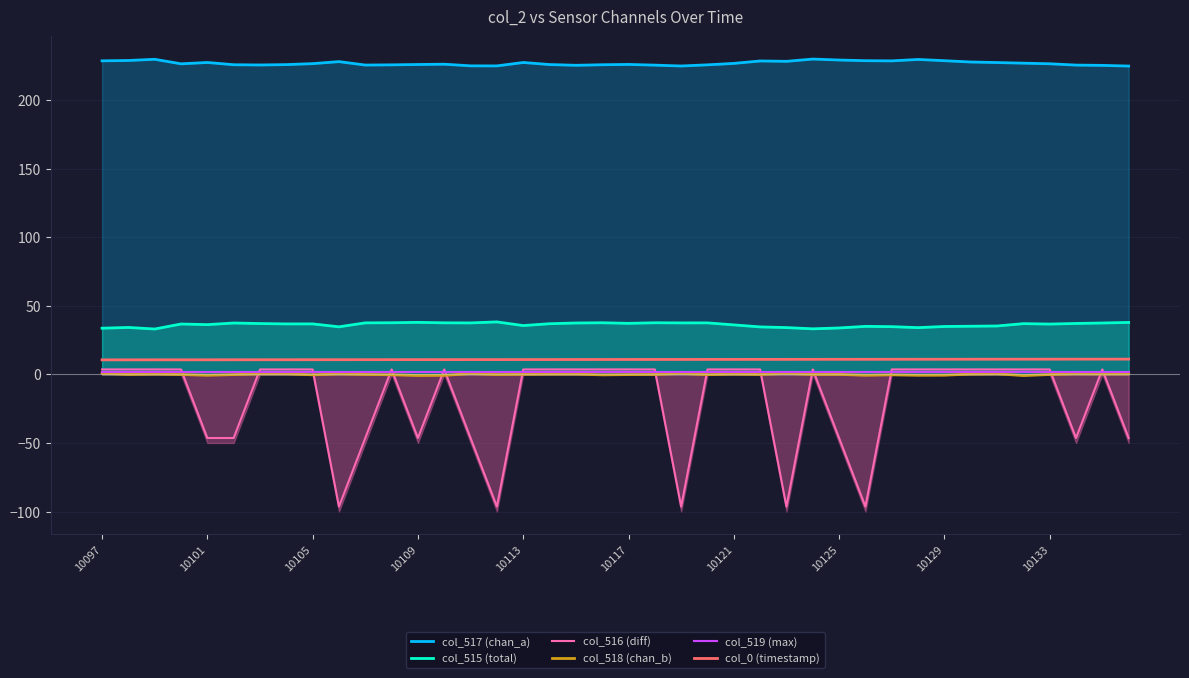

How many lines are shown in the chart?

6